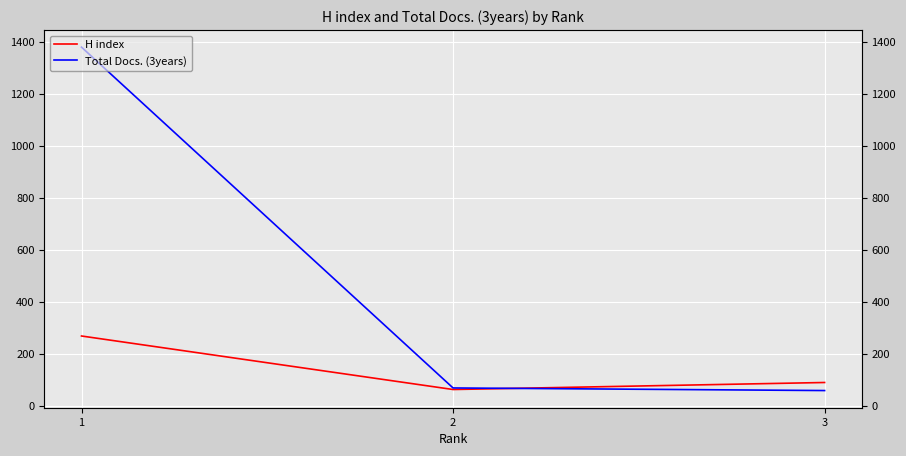

Between 1 and 3, which is larger?

1